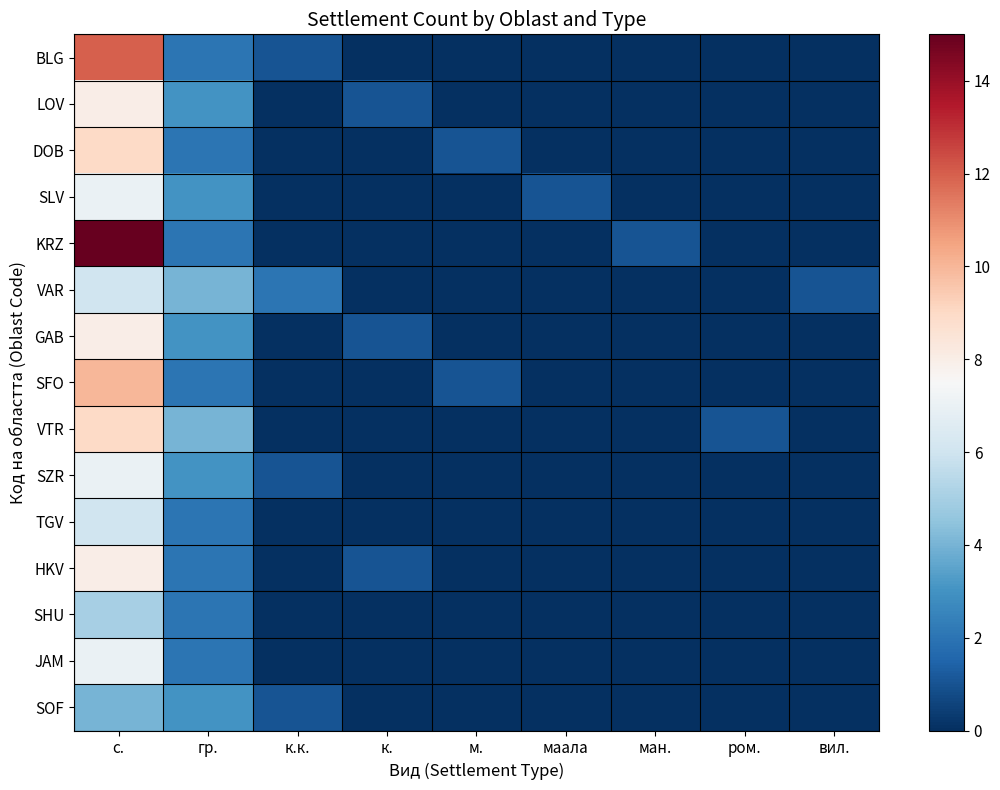

Reading right to left, list all the values displayed in this chart.

BLG: вил.=0	ром.=0	ман.=0	маала=0	м.=0	к.=0	к.к.=1	гр.=2	с.=12
LOV: вил.=0	ром.=0	ман.=0	маала=0	м.=0	к.=1	к.к.=0	гр.=3	с.=8
DOB: вил.=0	ром.=0	ман.=0	маала=0	м.=1	к.=0	к.к.=0	гр.=2	с.=9
SLV: вил.=0	ром.=0	ман.=0	маала=1	м.=0	к.=0	к.к.=0	гр.=3	с.=7
KRZ: вил.=0	ром.=0	ман.=1	маала=0	м.=0	к.=0	к.к.=0	гр.=2	с.=15
VAR: вил.=1	ром.=0	ман.=0	маала=0	м.=0	к.=0	к.к.=2	гр.=4	с.=6
GAB: вил.=0	ром.=0	ман.=0	маала=0	м.=0	к.=1	к.к.=0	гр.=3	с.=8
SFO: вил.=0	ром.=0	ман.=0	маала=0	м.=1	к.=0	к.к.=0	гр.=2	с.=10
VTR: вил.=0	ром.=1	ман.=0	маала=0	м.=0	к.=0	к.к.=0	гр.=4	с.=9
SZR: вил.=0	ром.=0	ман.=0	маала=0	м.=0	к.=0	к.к.=1	гр.=3	с.=7
TGV: вил.=0	ром.=0	ман.=0	маала=0	м.=0	к.=0	к.к.=0	гр.=2	с.=6
HKV: вил.=0	ром.=0	ман.=0	маала=0	м.=0	к.=1	к.к.=0	гр.=2	с.=8
SHU: вил.=0	ром.=0	ман.=0	маала=0	м.=0	к.=0	к.к.=0	гр.=2	с.=5
JAM: вил.=0	ром.=0	ман.=0	маала=0	м.=0	к.=0	к.к.=0	гр.=2	с.=7
SOF: вил.=0	ром.=0	ман.=0	маала=0	м.=0	к.=0	к.к.=1	гр.=3	с.=4